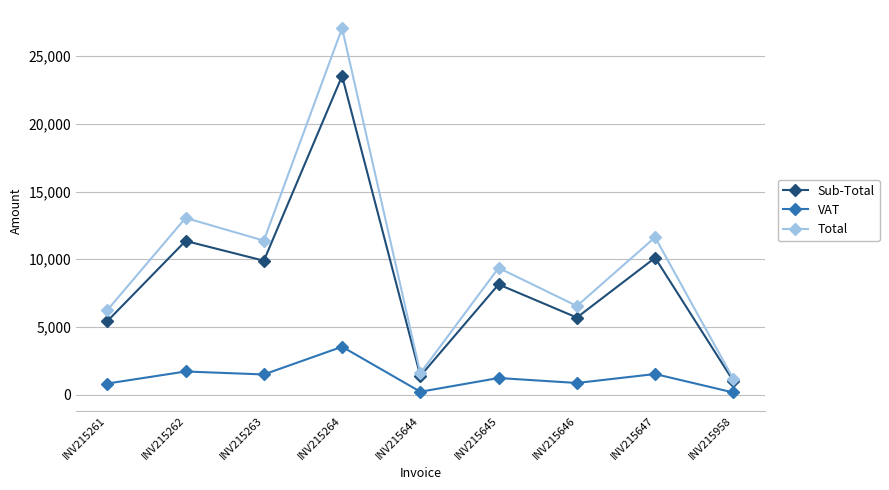

How many lines are shown in the chart?

3